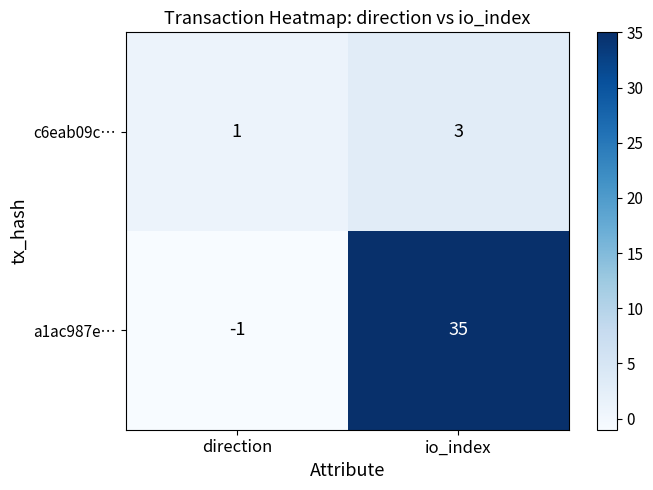

What is the sum of all c6eab09c… values?

4